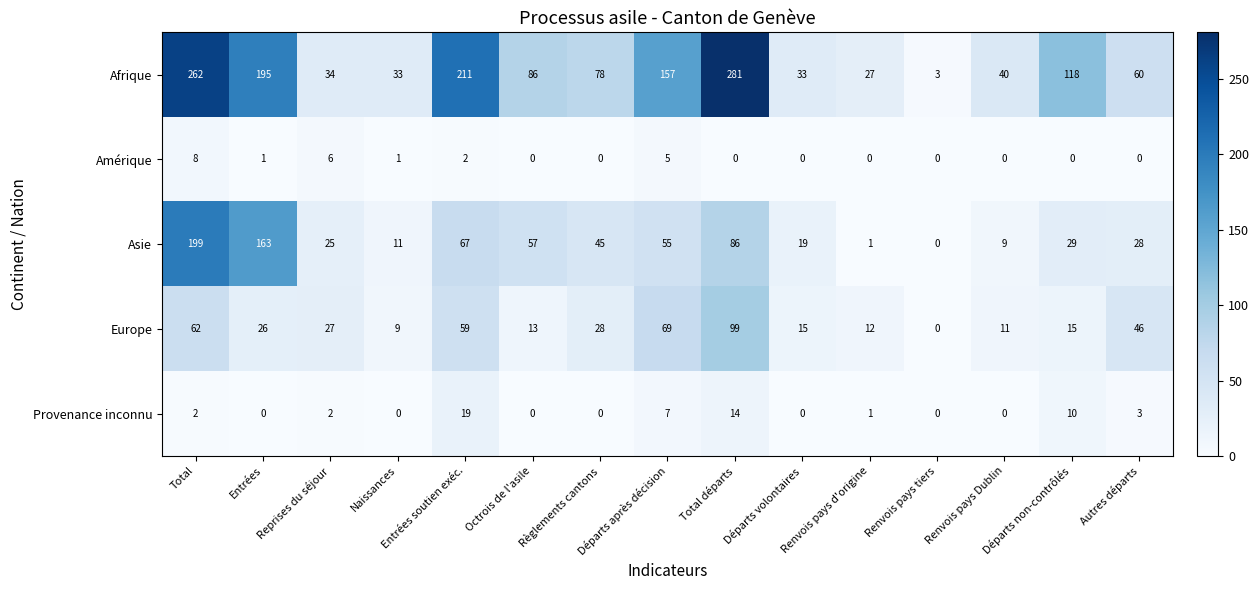

Count the number of data series in this chart.

5